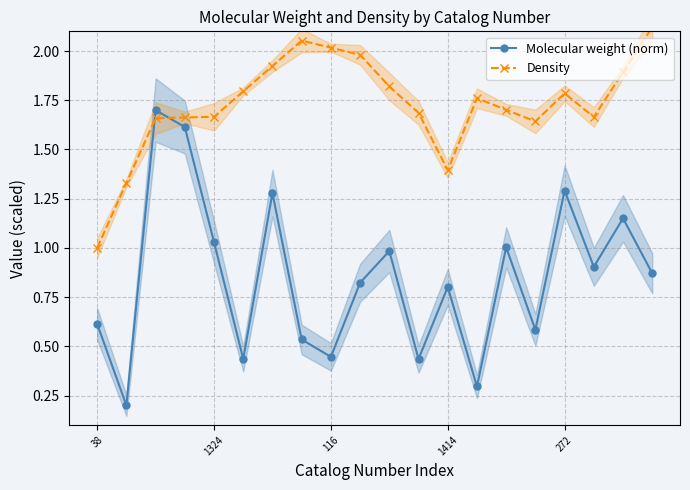

Which series has the largest total across all categories?

Density